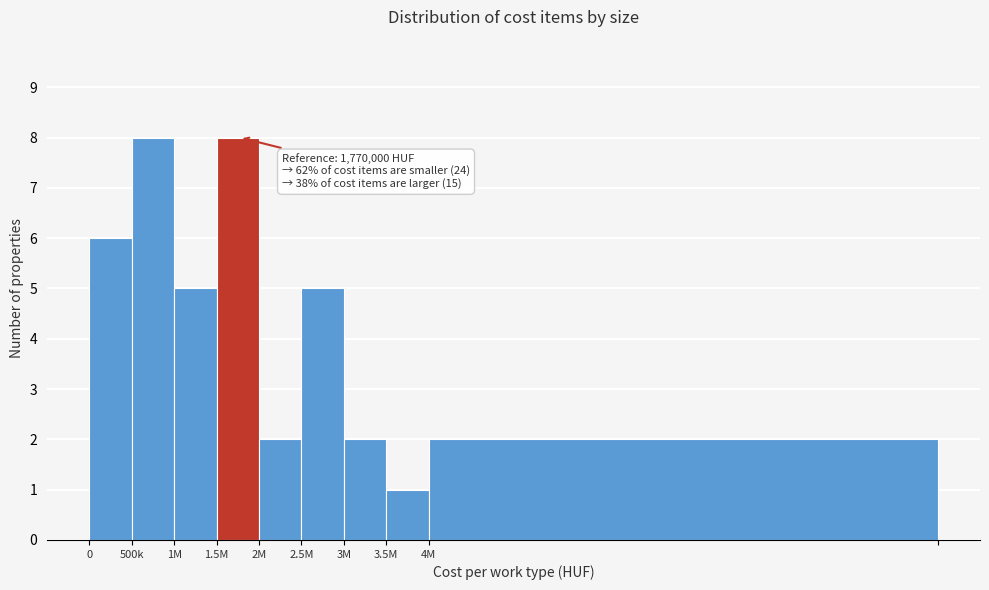

Reading left to right, extract all data points from this chart.

0=6	500k=8	1M=5	1.5M=8	2M=2	2.5M=5	3M=2	3.5M=1	4M=2